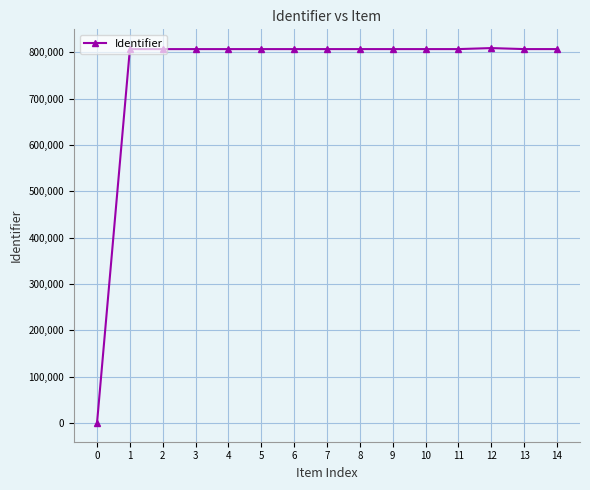

What is the average value?

753592